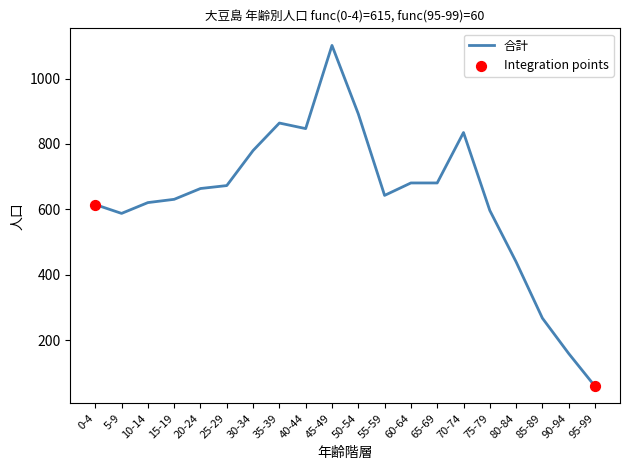

What is the ratio of the value at 10-14 to the value at 70-74?

0.7